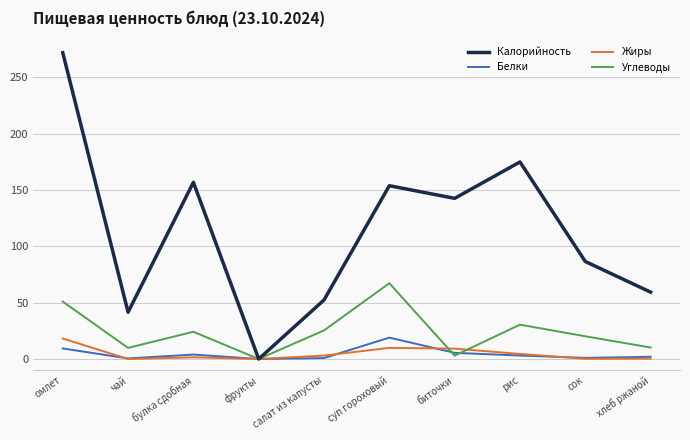

The value of Белки at хлеб ржаной is 2.0. True or false?

True